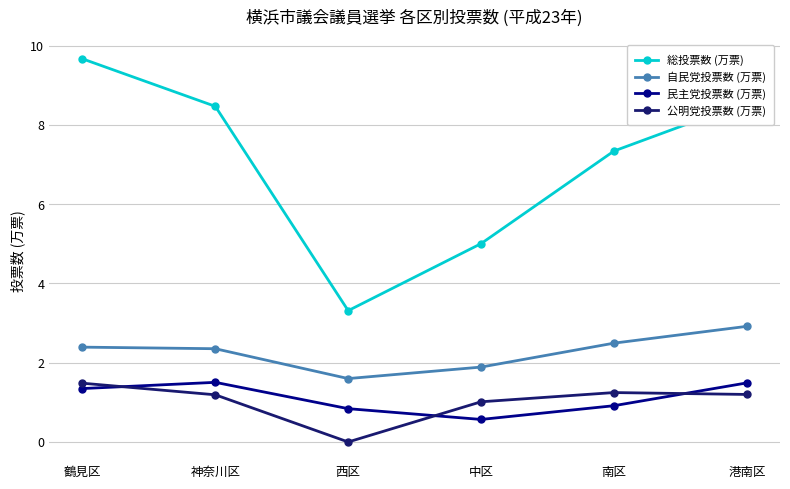

What is the difference between the highest and lowest values at 西区?

3.3